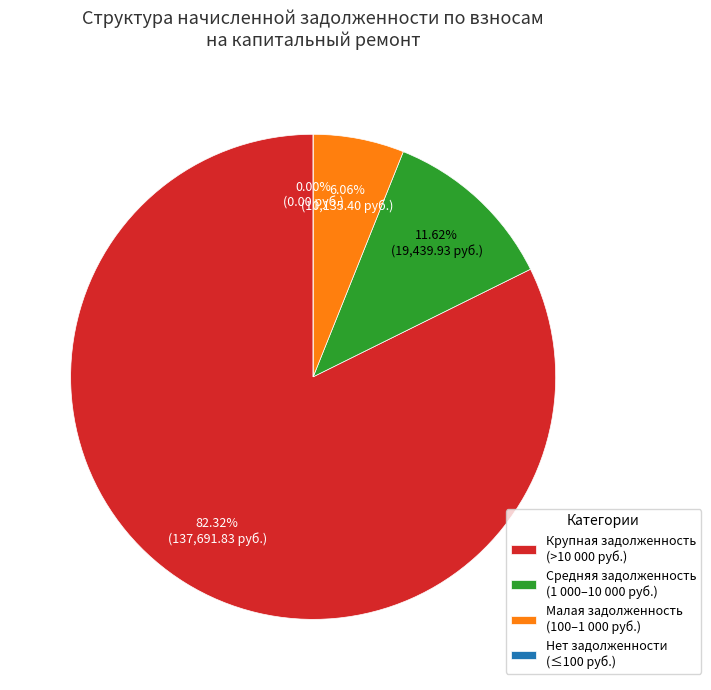

Combined, do 25 and 15 account for over 50%?

No